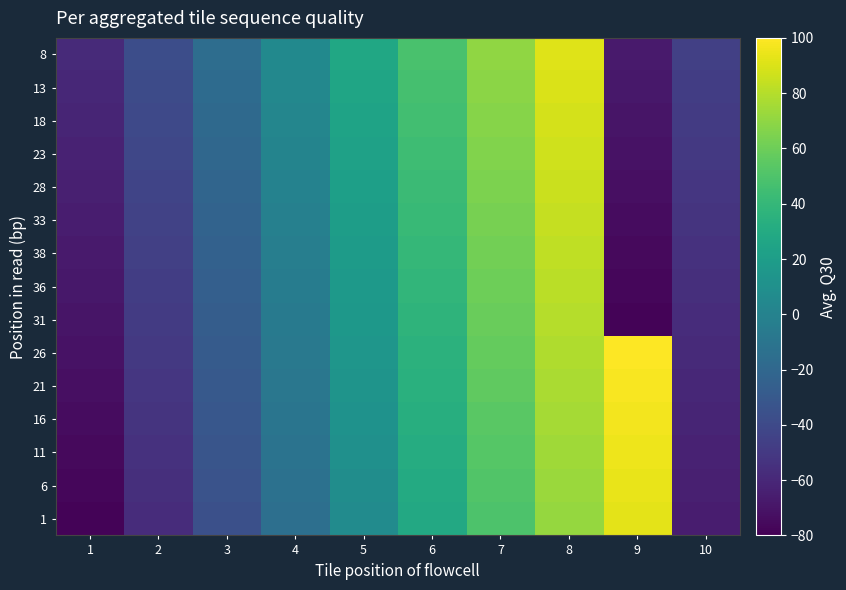

Between 4 and 8, which is larger?

8